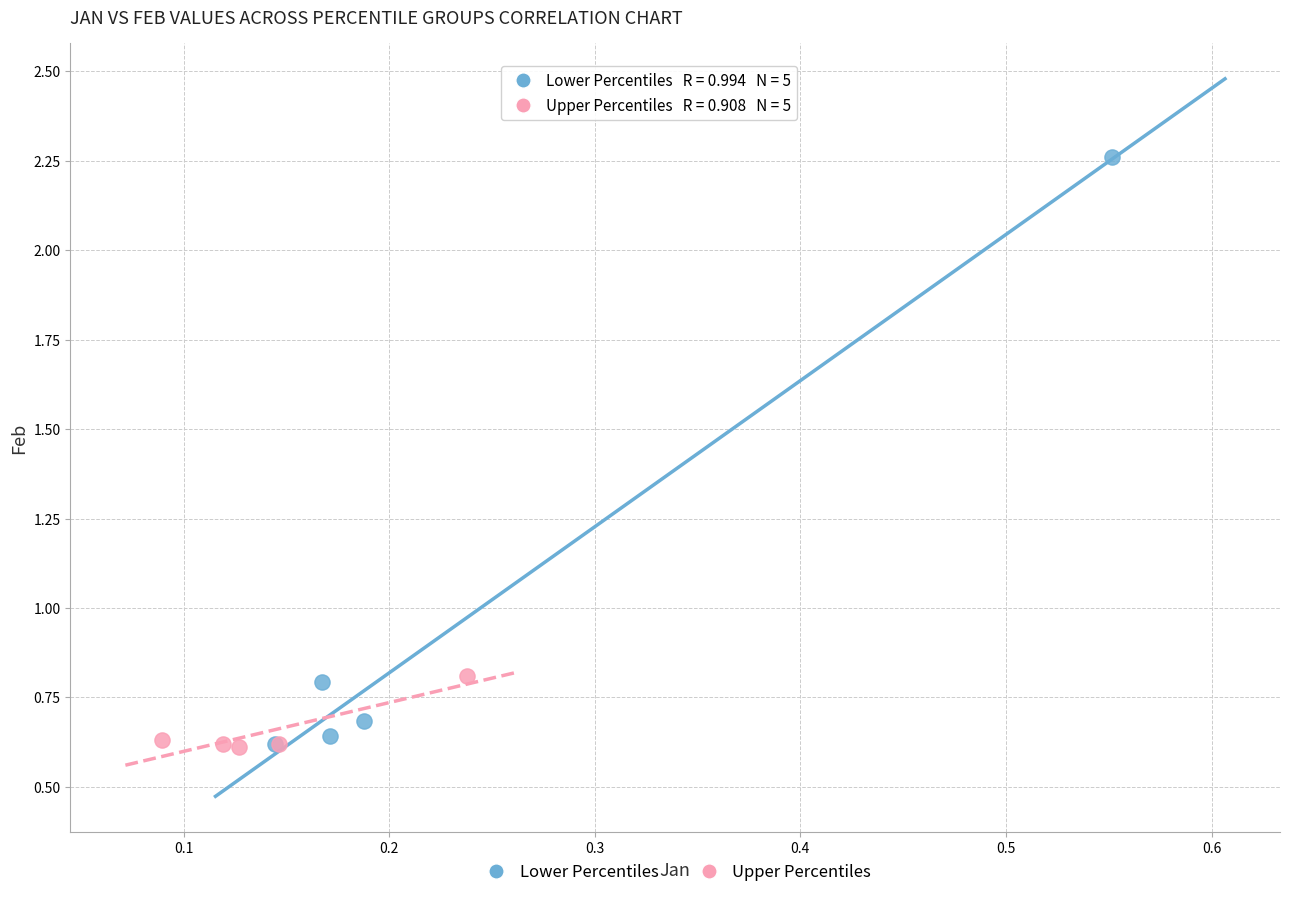

Which series has the widest spread of Y values?

Lower Percentiles